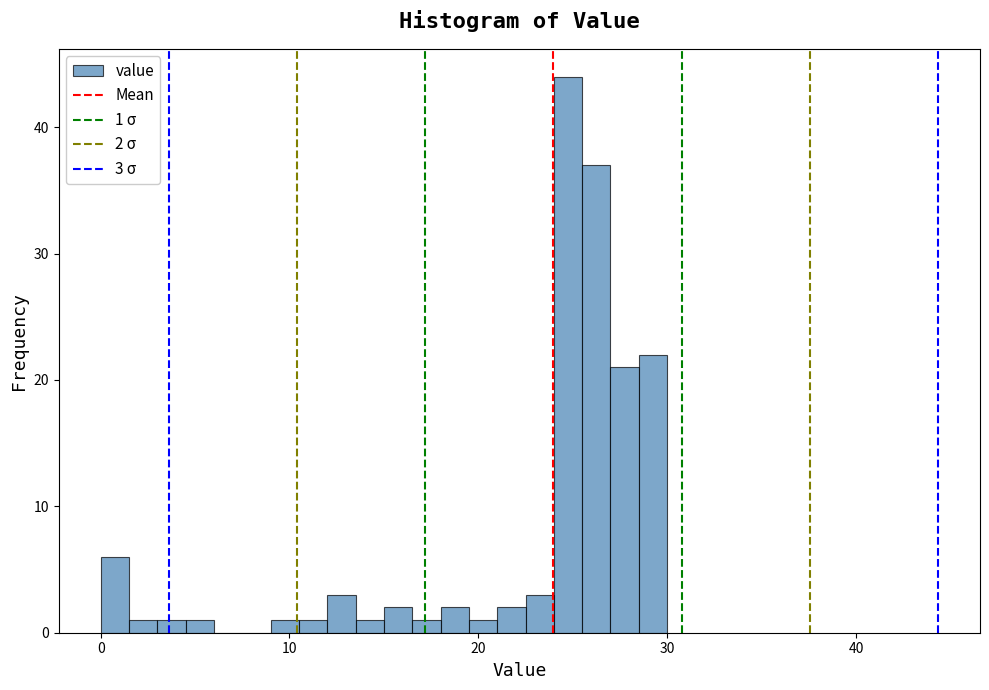

Around what value on the x-axis is the tallest bar? Give the approximate position of its centre, as read against the axis.

25